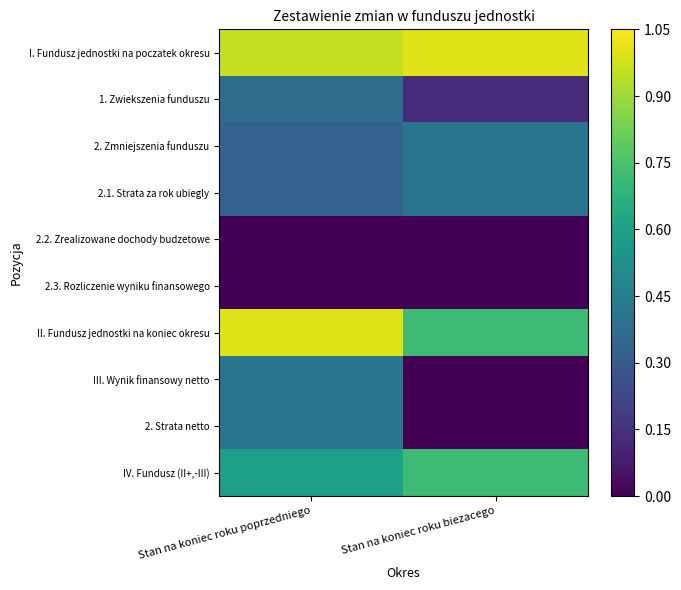

At which label is 2.2. Zrealizowane dochody budzetowe closest to 0?

Stan na koniec roku biezacego